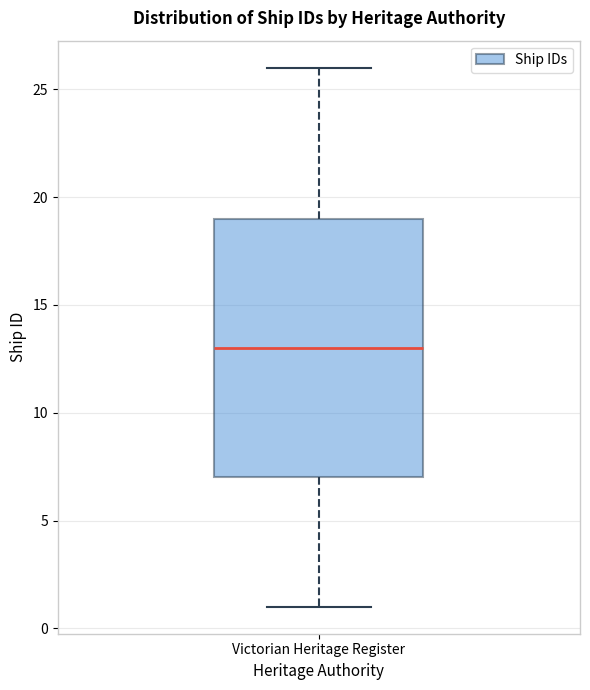

Transcribe this box plot: give where the median line is, the range the box spans, and where the two whiskers end, as read against the y-axis. The values are not printed on the chart, so give them approximately, as read against the axis.

median 13, box 7 to 19, whiskers 1 to 26